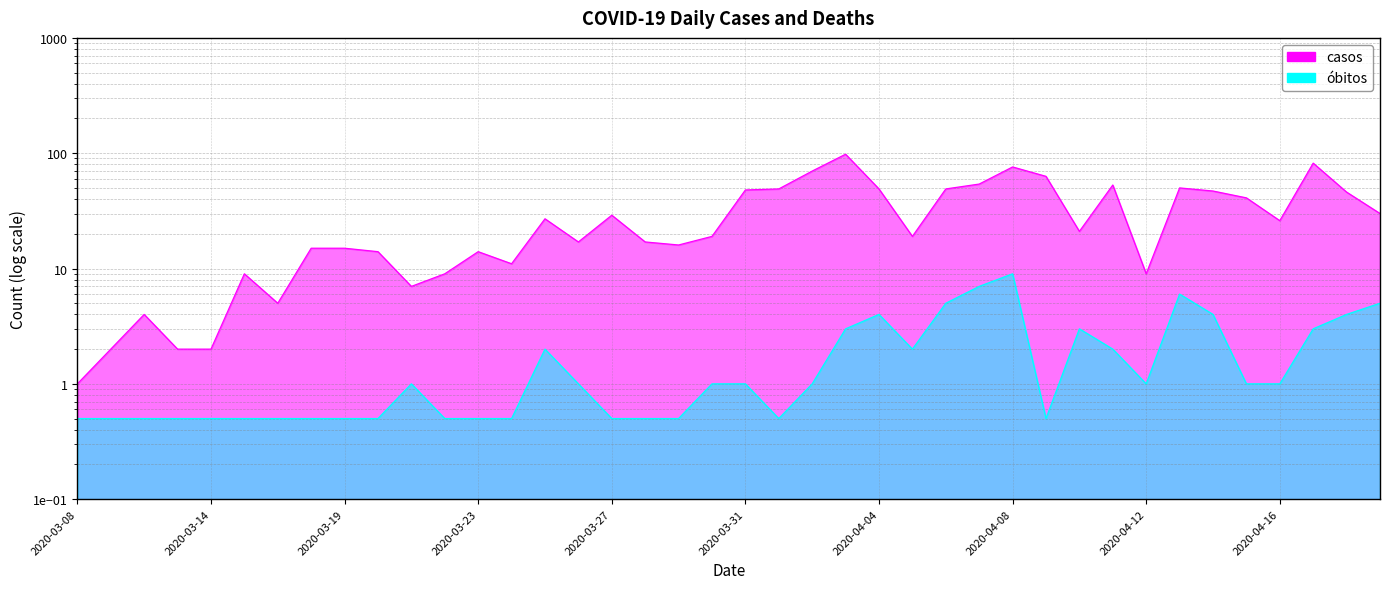

List the series in order of their peak value, lowest first.

obitos, casos